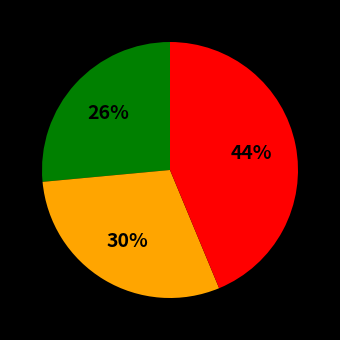

To the nearest percent, what is the average slice percentage?

33%